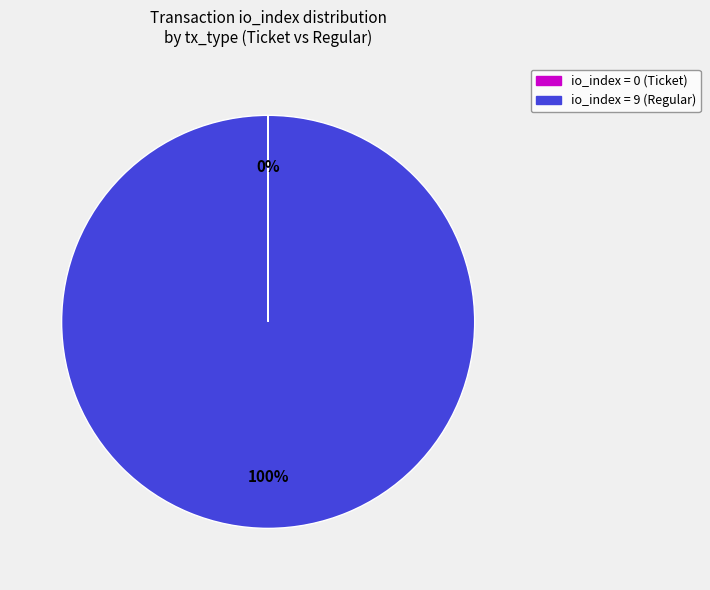

To the nearest percent, what is the average slice percentage?

50%